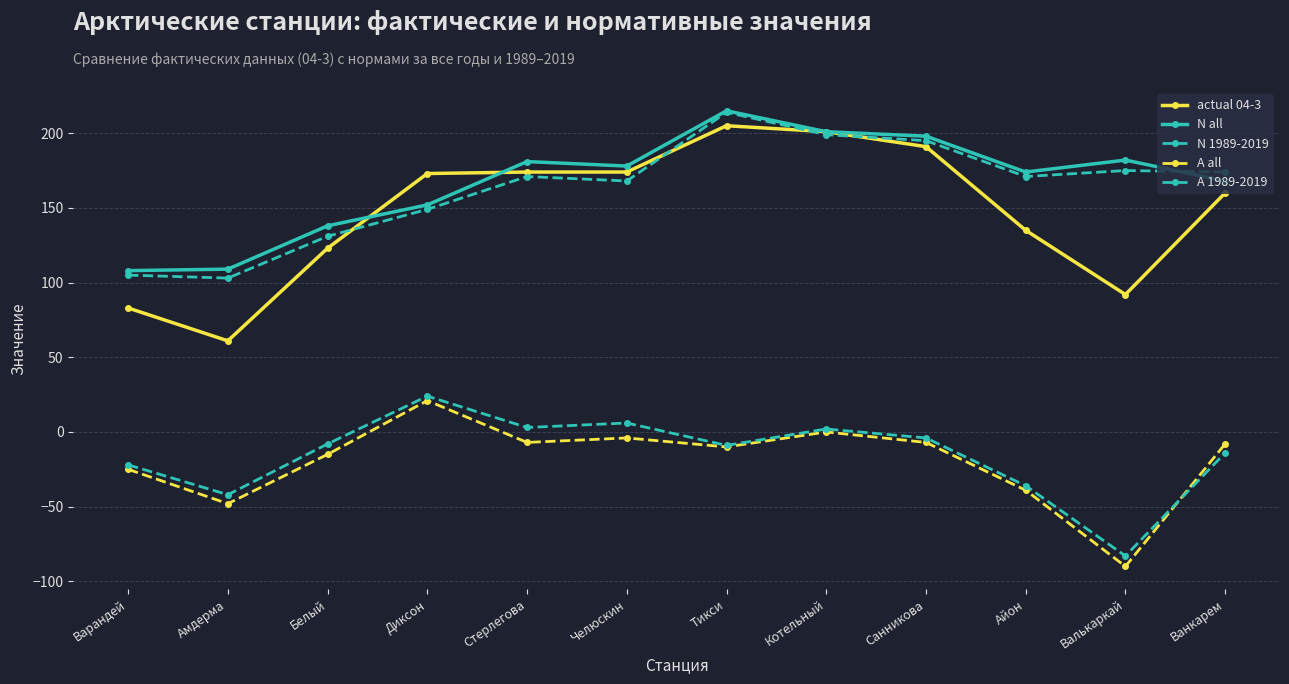

Between Айон and Ванкарем, which is larger?

Ванкарем